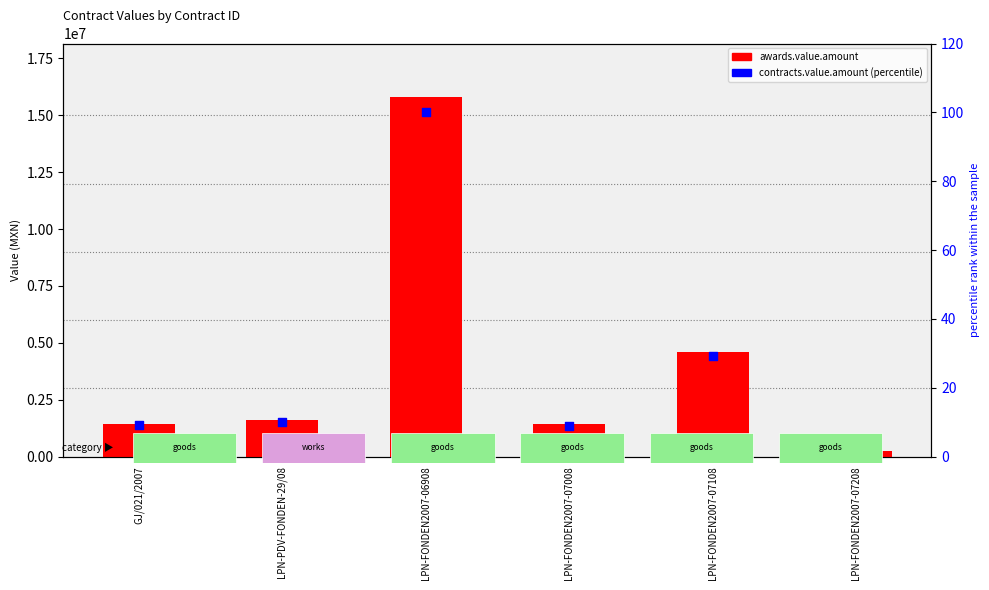

Which series has the largest total across all categories?

awards.value.amount